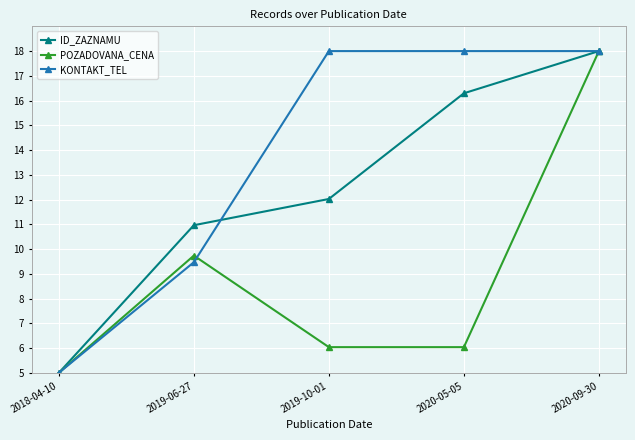

Which series has the largest total across all categories?

KONTAKT_TEL